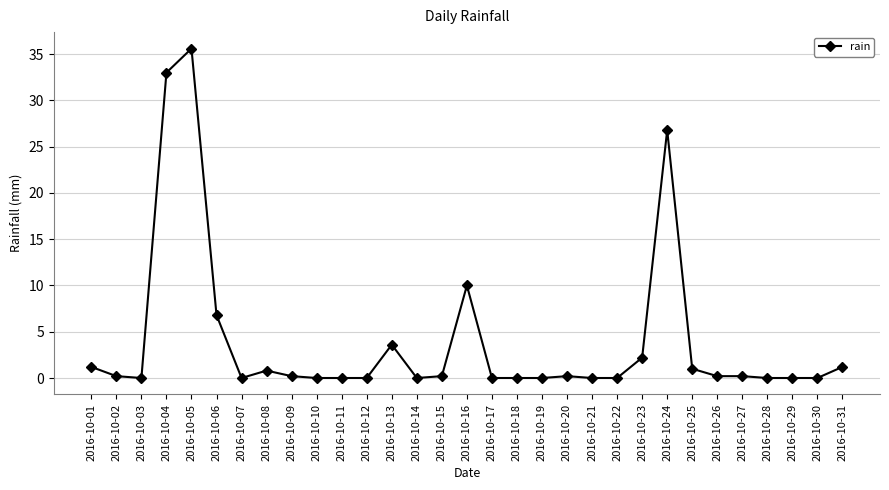

Which category has the highest value across all series?

2016-10-05